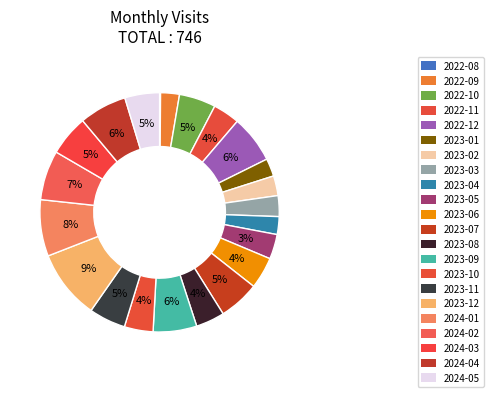

The 2023-06 slice represents 14% of the pie. True or false?

False